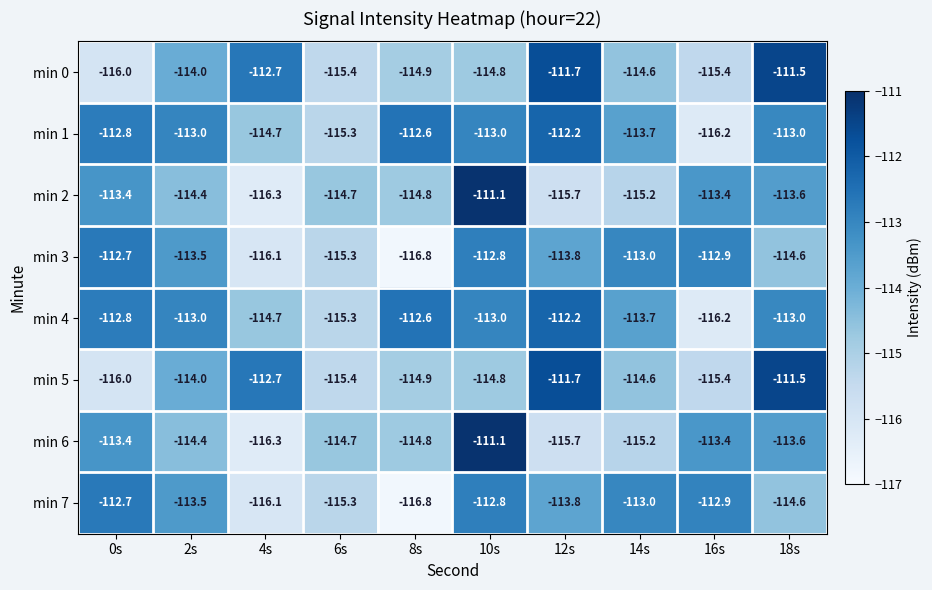

Rank the categories by min 3 value from lowest to highest.

8s, 4s, 6s, 18s, 12s, 2s, 14s, 16s, 10s, 0s